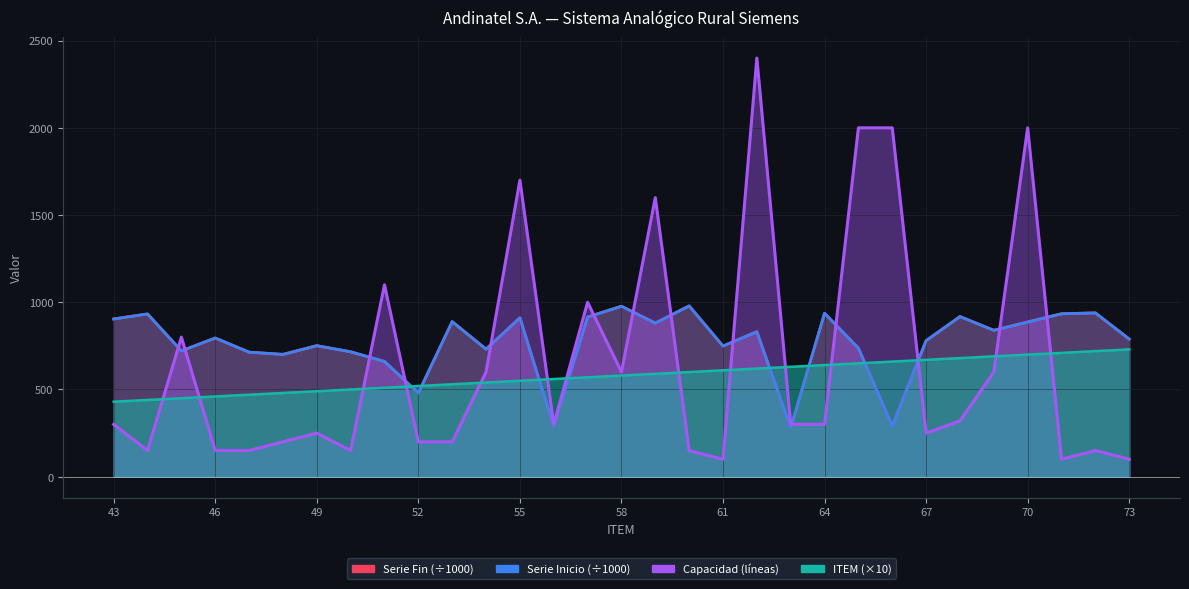

At 59, list the series in order from smallest to largest.

ITEM, Serie Inicio, Serie Fin, Capacidad (líneas)